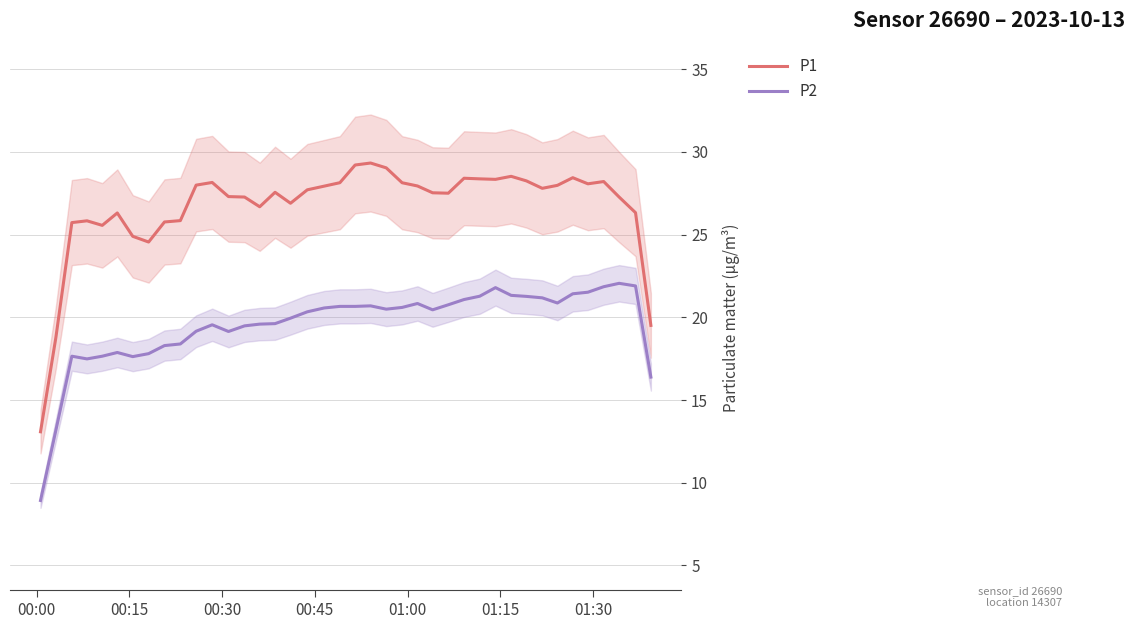

Which series has the largest range (max minus min)?

P1